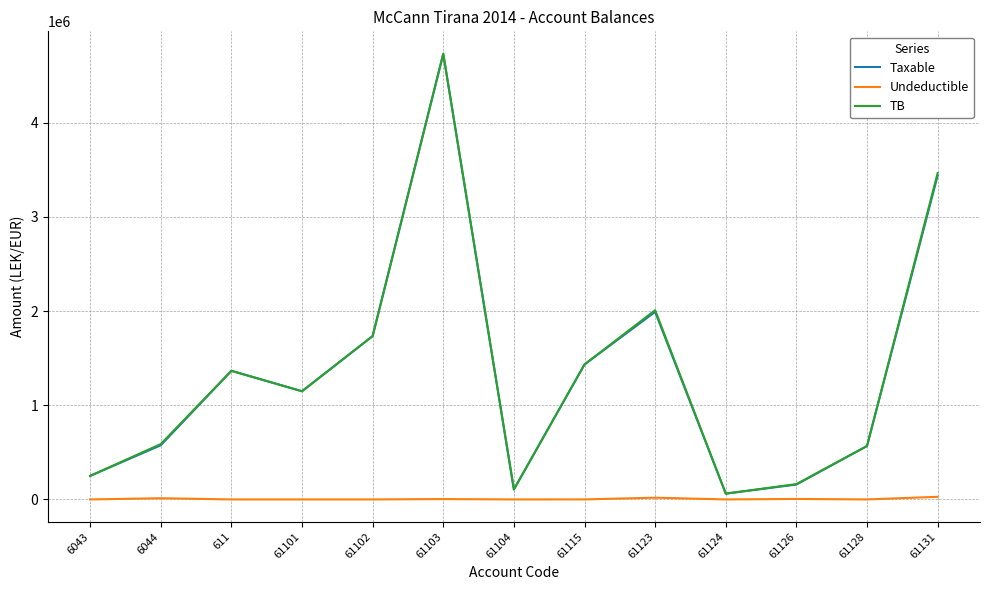

What is the difference between the highest and lowest values at 611?

1366068.5